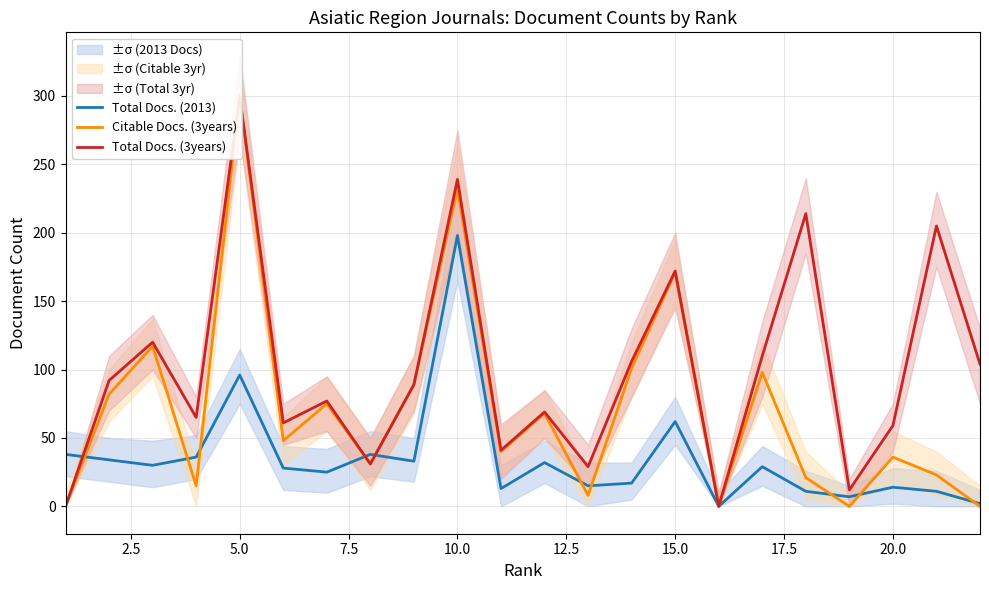

At which label does Total Docs. (2013) reach its peak?

10.0